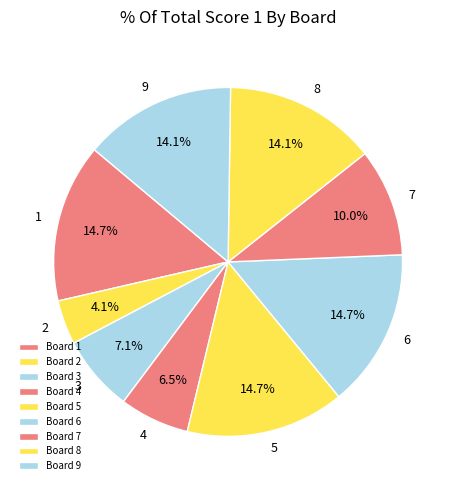

Is there any slice that represents more than half of the pie?

No